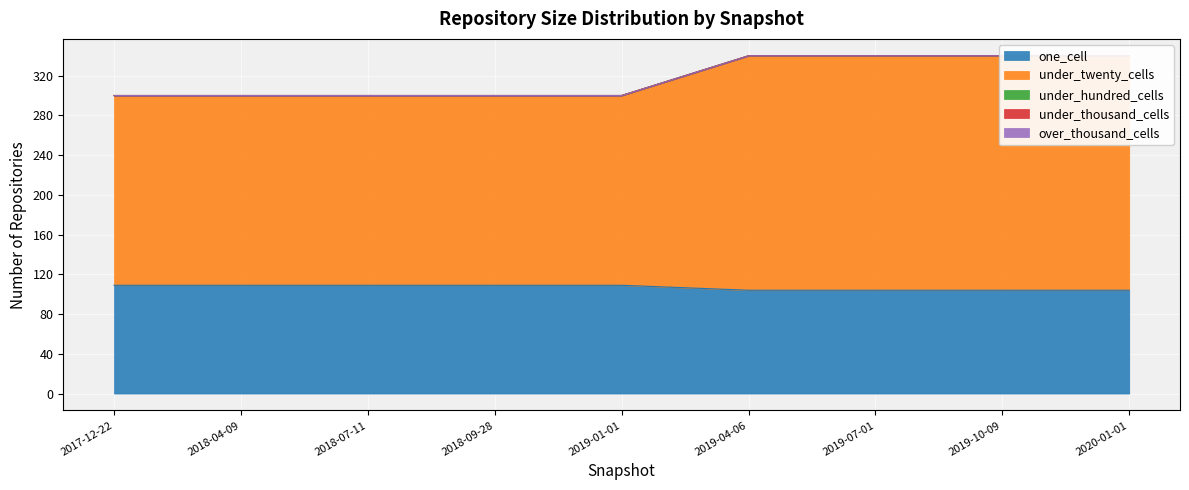

Which series has the largest range (max minus min)?

under_twenty_cells